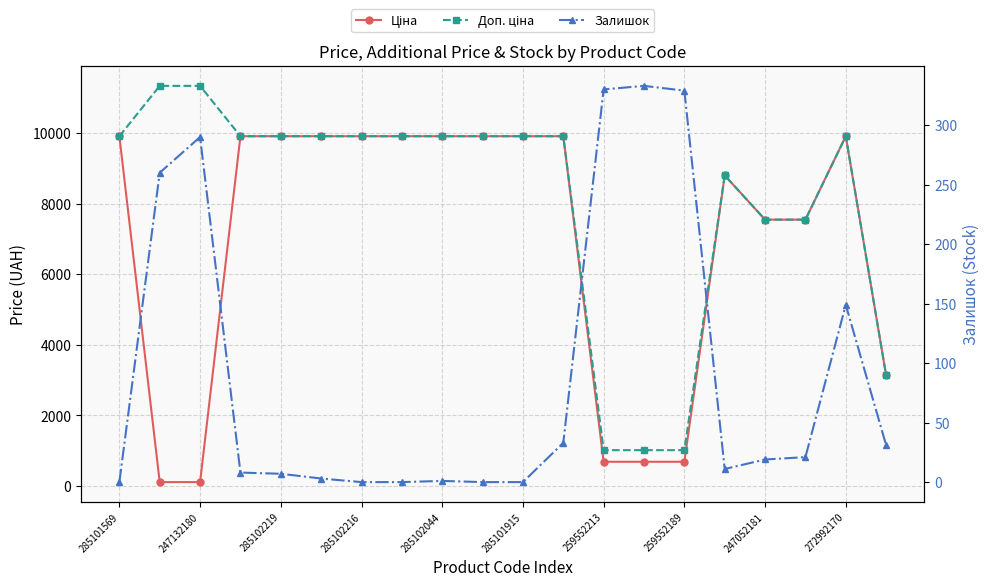

Where is Ціна nearest to the value 5010?

19